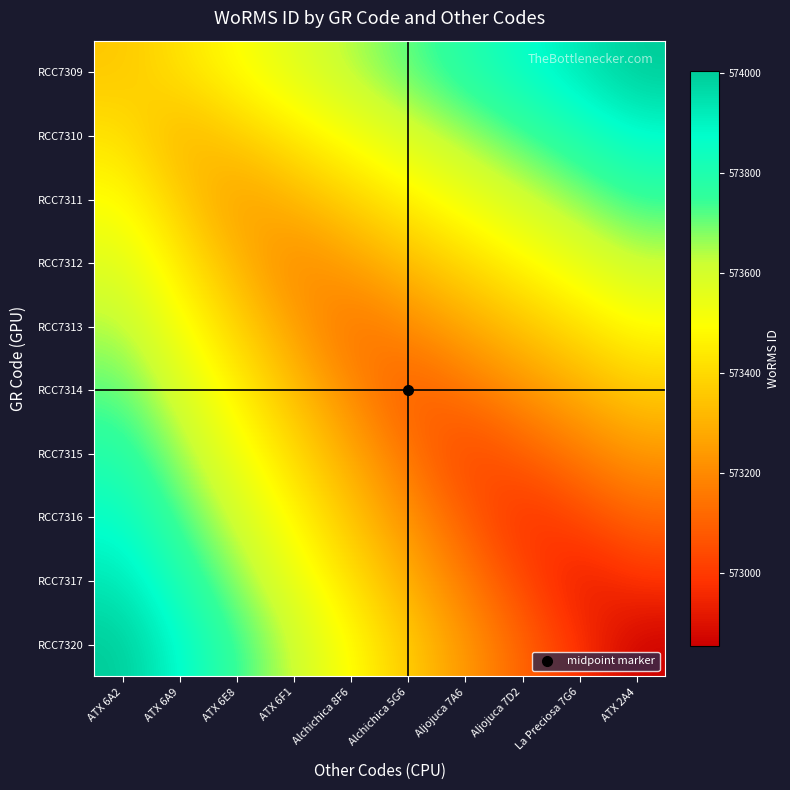

Reading right to left, list all the values displayed in this chart.

RCC7309: ATX 2A4=574004.0	La Preciosa 7G6=573931.8	Aljojuca 7D2=573859.6	Aljojuca 7A6=573787.3	Alchichica 5G6=573715.1	Alchichica 8F6=573642.9	ATX 6F1=573570.7	ATX 6E8=573498.4	ATX 6A9=573426.2	ATX 6A2=573354.0
RCC7310: ATX 2A4=573876.2	La Preciosa 7G6=573804.0	Aljojuca 7D2=573731.8	Aljojuca 7A6=573659.6	Alchichica 5G6=573587.3	Alchichica 8F6=573515.1	ATX 6F1=573442.9	ATX 6E8=573370.7	ATX 6A9=573298.4	ATX 6A2=573426.2
RCC7311: ATX 2A4=573748.4	La Preciosa 7G6=573676.2	Aljojuca 7D2=573604.0	Aljojuca 7A6=573531.8	Alchichica 5G6=573459.6	Alchichica 8F6=573387.3	ATX 6F1=573315.1	ATX 6E8=573242.9	ATX 6A9=573370.7	ATX 6A2=573498.4
RCC7312: ATX 2A4=573620.7	La Preciosa 7G6=573548.4	Aljojuca 7D2=573476.2	Aljojuca 7A6=573404.0	Alchichica 5G6=573331.8	Alchichica 8F6=573259.6	ATX 6F1=573187.3	ATX 6E8=573315.1	ATX 6A9=573442.9	ATX 6A2=573570.7
RCC7313: ATX 2A4=573492.9	La Preciosa 7G6=573420.7	Aljojuca 7D2=573348.4	Aljojuca 7A6=573276.2	Alchichica 5G6=573204.0	Alchichica 8F6=573131.8	ATX 6F1=573259.6	ATX 6E8=573387.3	ATX 6A9=573515.1	ATX 6A2=573642.9
RCC7314: ATX 2A4=573365.1	La Preciosa 7G6=573292.9	Aljojuca 7D2=573220.7	Aljojuca 7A6=573148.4	Alchichica 5G6=573076.2	Alchichica 8F6=573204.0	ATX 6F1=573331.8	ATX 6E8=573459.6	ATX 6A9=573587.3	ATX 6A2=573715.1
RCC7315: ATX 2A4=573237.3	La Preciosa 7G6=573165.1	Aljojuca 7D2=573092.9	Aljojuca 7A6=573020.7	Alchichica 5G6=573148.4	Alchichica 8F6=573276.2	ATX 6F1=573404.0	ATX 6E8=573531.8	ATX 6A9=573659.6	ATX 6A2=573787.3
RCC7316: ATX 2A4=573109.6	La Preciosa 7G6=573037.3	Aljojuca 7D2=572965.1	Aljojuca 7A6=573092.9	Alchichica 5G6=573220.7	Alchichica 8F6=573348.4	ATX 6F1=573476.2	ATX 6E8=573604.0	ATX 6A9=573731.8	ATX 6A2=573859.6
RCC7317: ATX 2A4=572981.8	La Preciosa 7G6=572909.6	Aljojuca 7D2=573037.3	Aljojuca 7A6=573165.1	Alchichica 5G6=573292.9	Alchichica 8F6=573420.7	ATX 6F1=573548.4	ATX 6E8=573676.2	ATX 6A9=573804.0	ATX 6A2=573931.8
RCC7320: ATX 2A4=572854.0	La Preciosa 7G6=572981.8	Aljojuca 7D2=573109.6	Aljojuca 7A6=573237.3	Alchichica 5G6=573365.1	Alchichica 8F6=573492.9	ATX 6F1=573620.7	ATX 6E8=573748.4	ATX 6A9=573876.2	ATX 6A2=574004.0